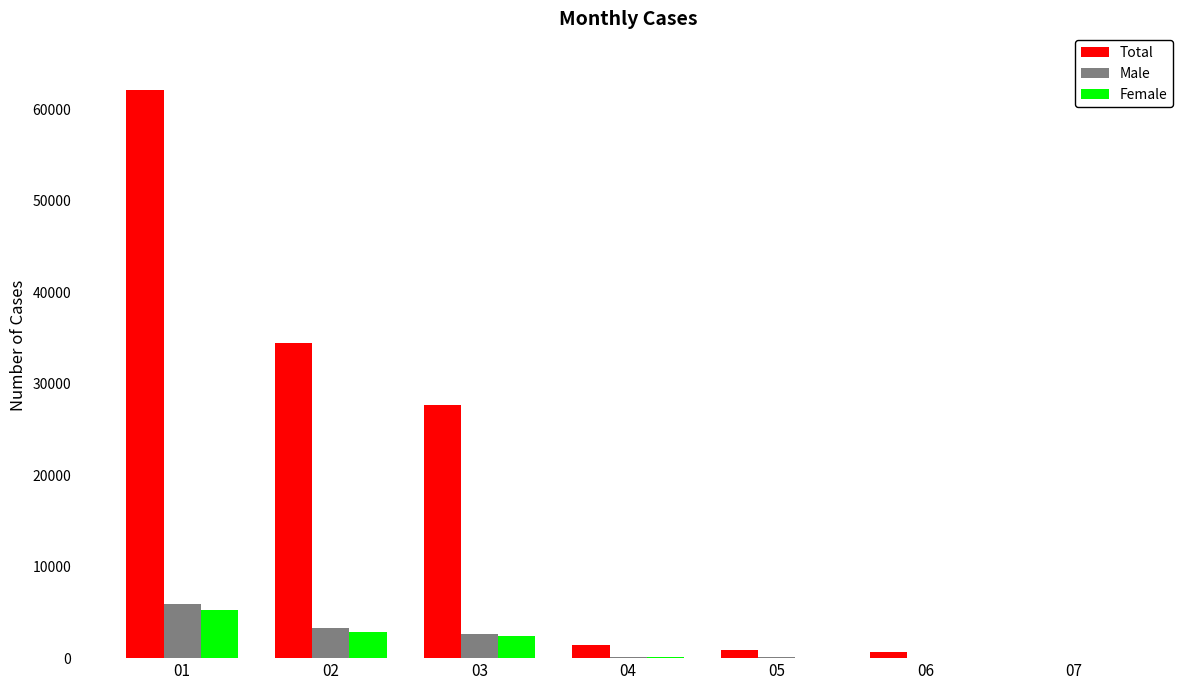

What is the highest value of the Female series?

5256